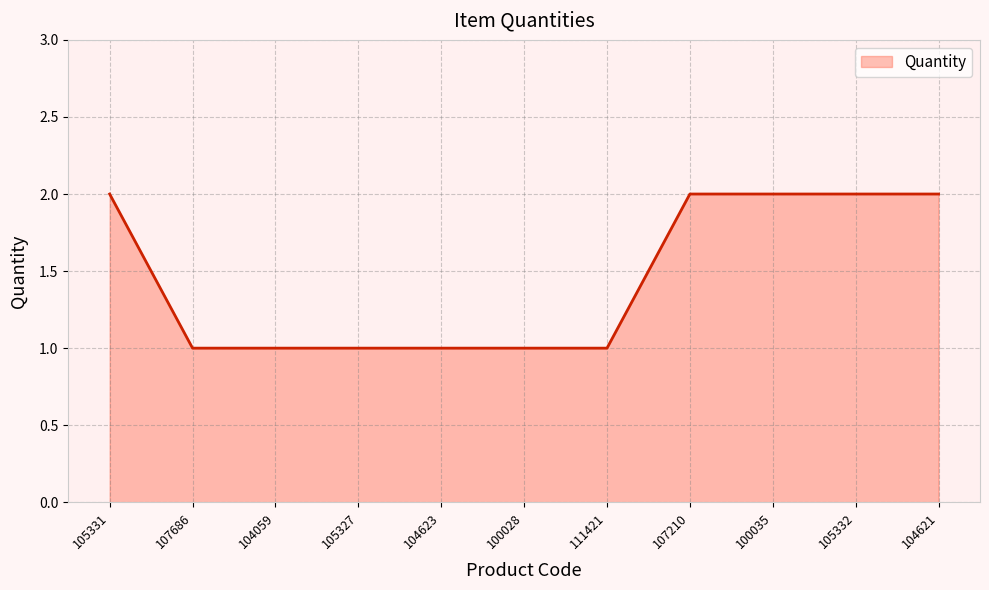

What is the change in value from 111421 to 107210?

+1